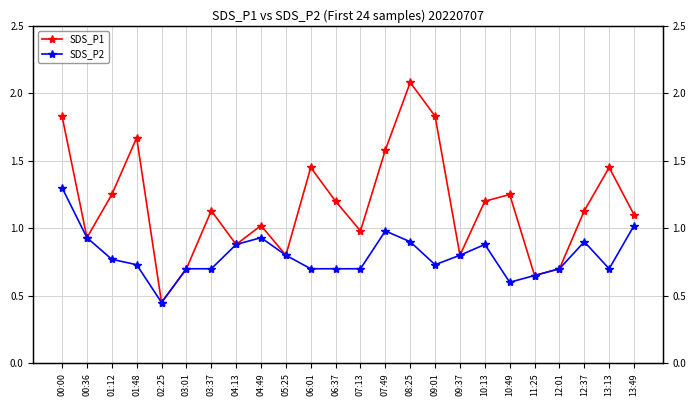

List the series in order of their overall mean, lowest first.

SDS_P2, SDS_P1